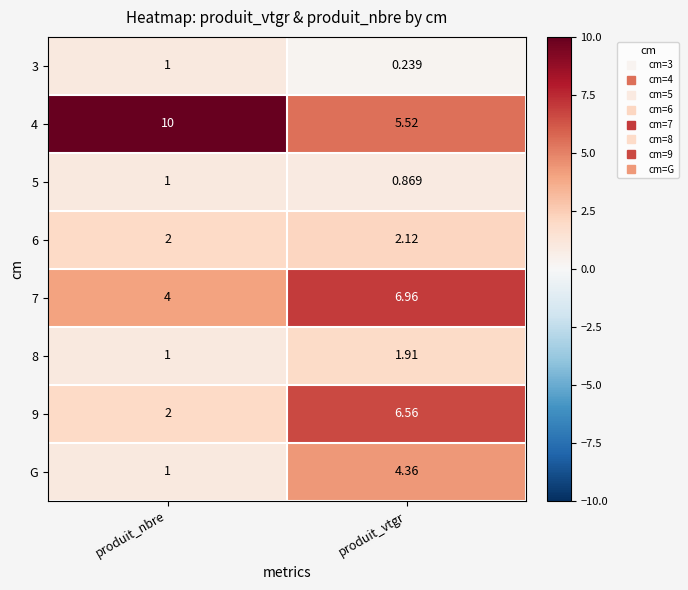

At which category is the sum across all series the highest?

produit_vtgr